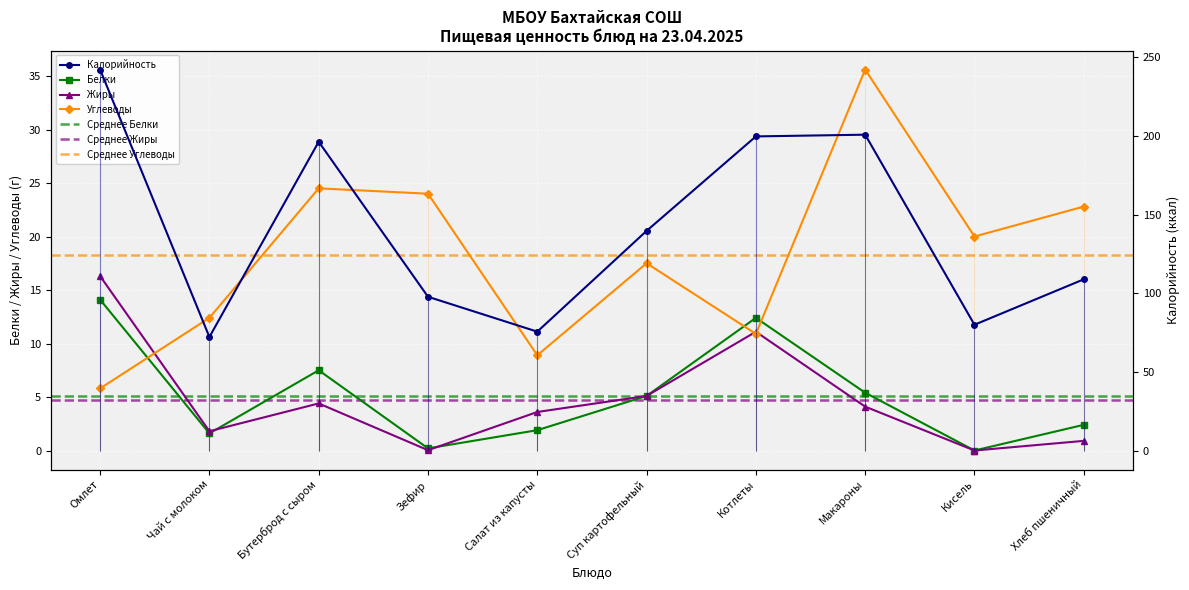

At which category is the sum across all series the highest?

Омлет